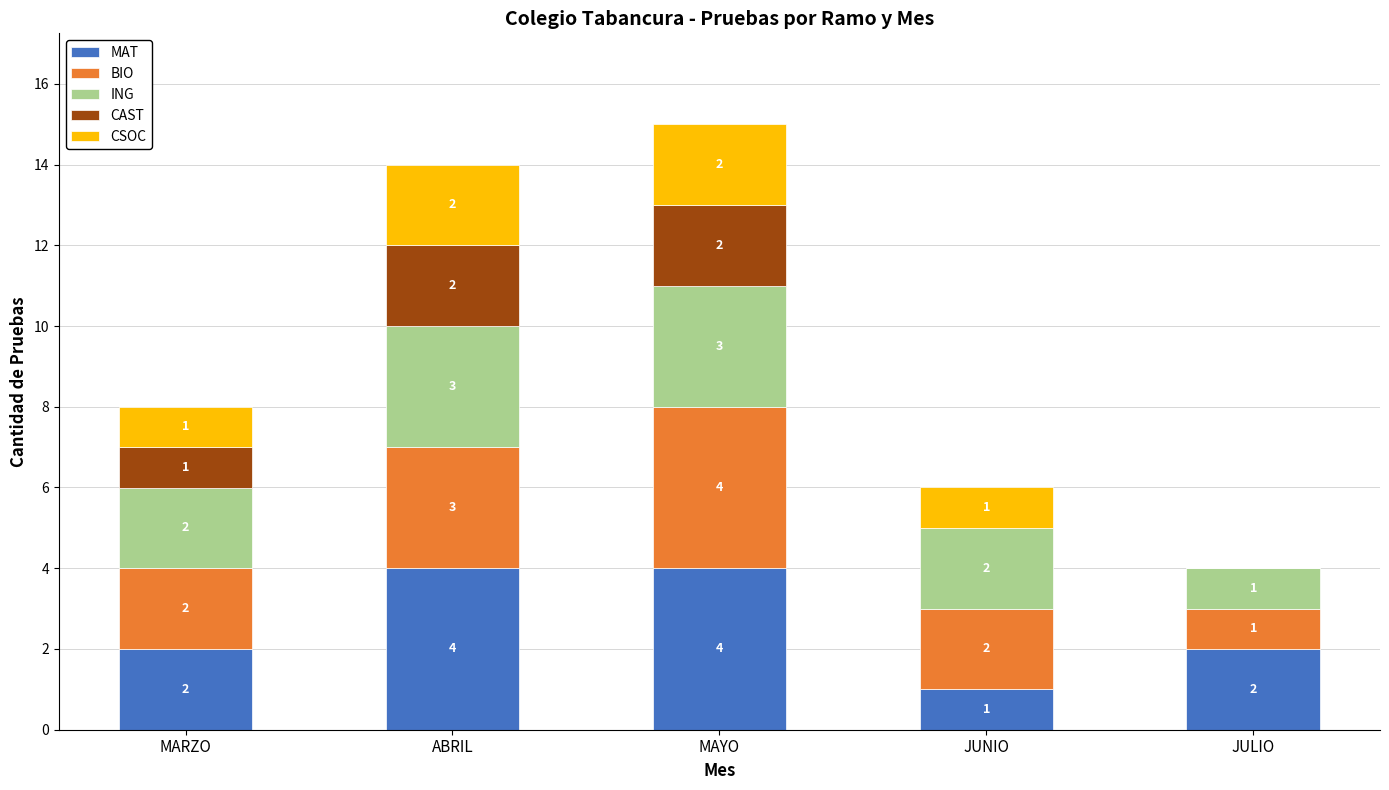

At which category is the sum across all series the highest?

MAYO